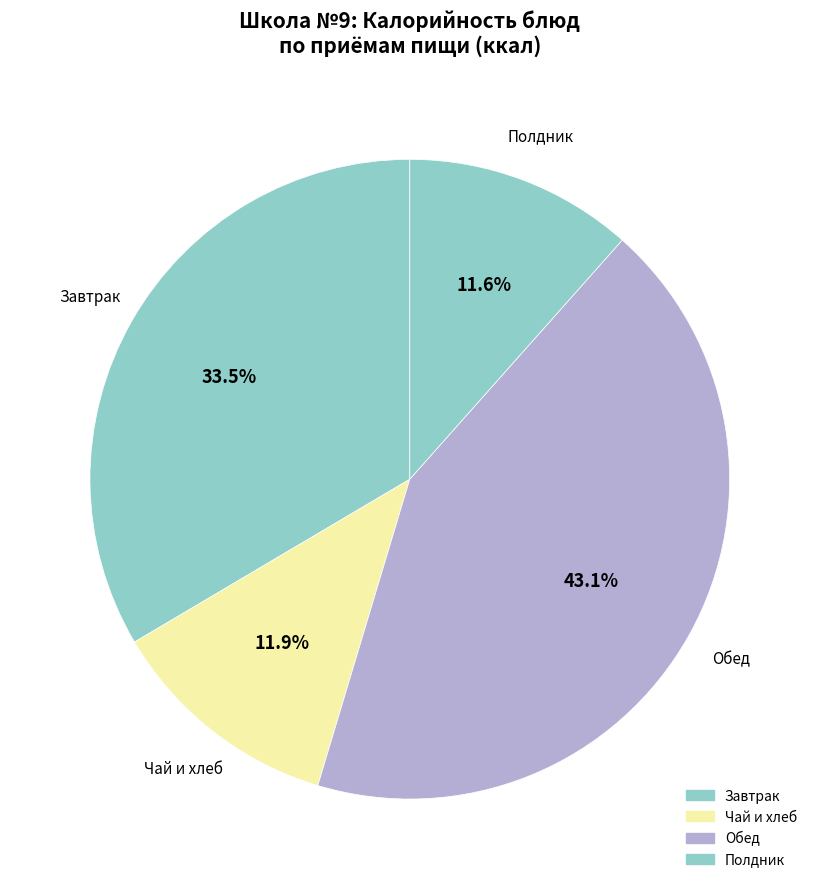

How many slices are in this pie chart?

4